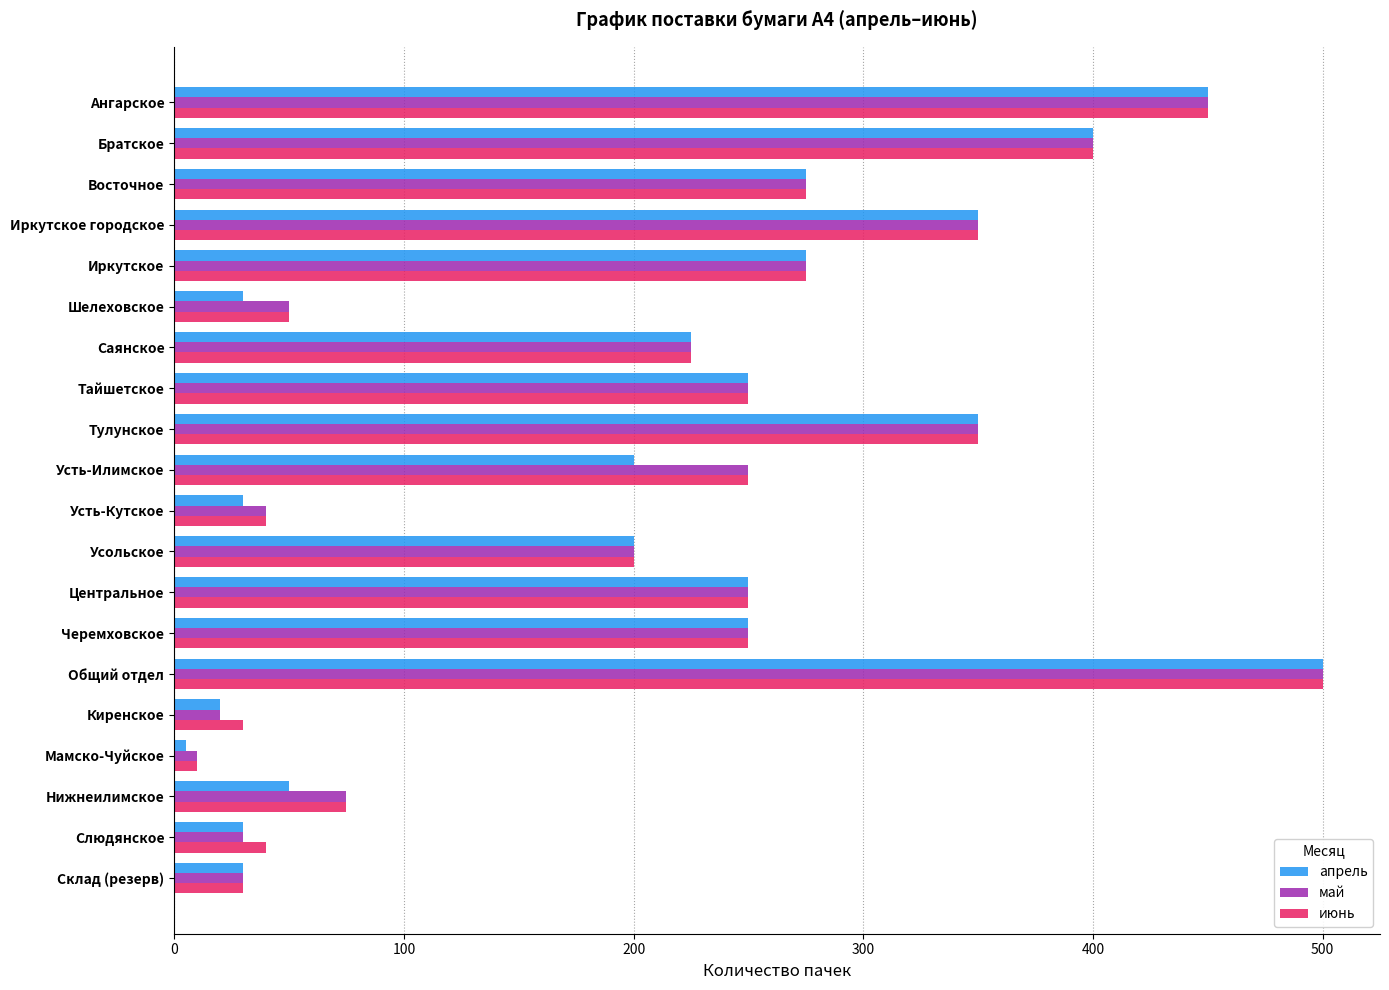

Which series changed the most between Тайшетское and Усть-Илимское?

апрель